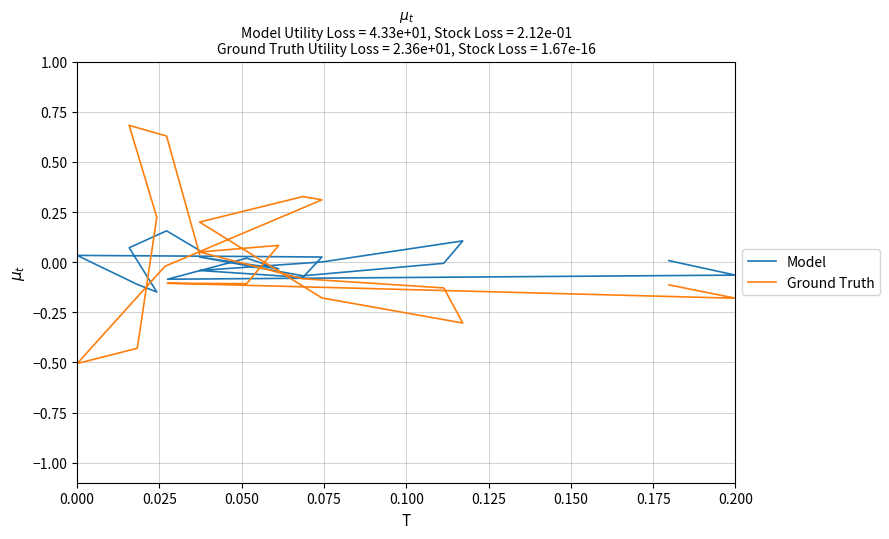

List the series in order of their overall mean, lowest first.

Model, Ground Truth